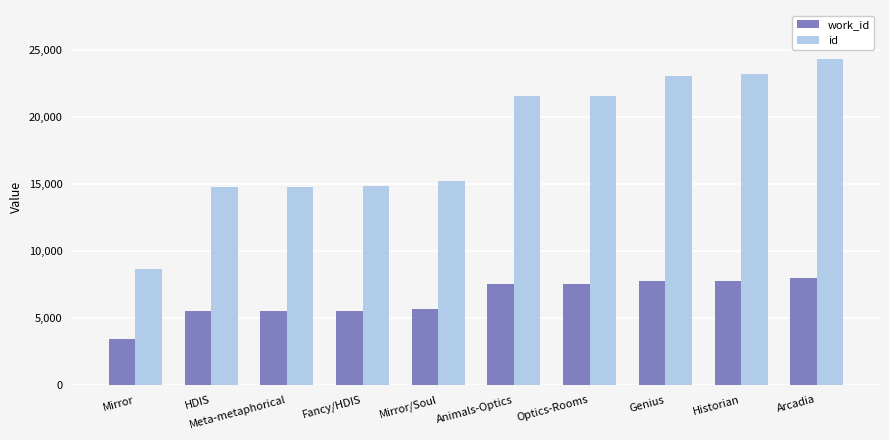

What is the value of the work_id bar at the 6th from the left?

7513